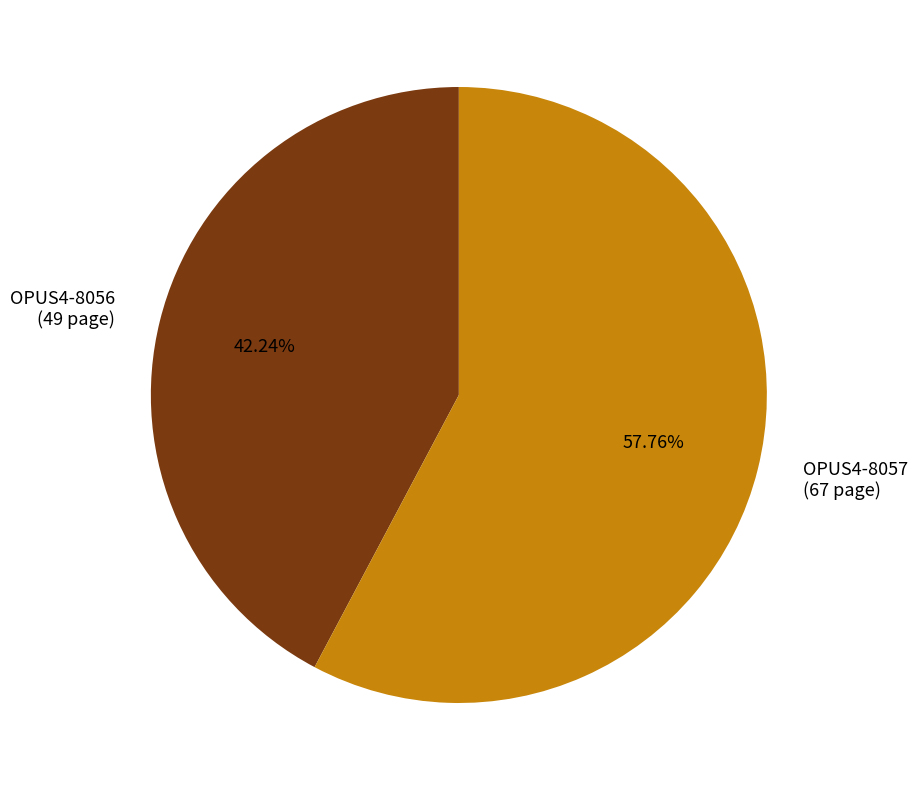

What is the ratio of the value at OPUS4-8057 (67 page) to the value at OPUS4-8056 (49 page)?

1.4